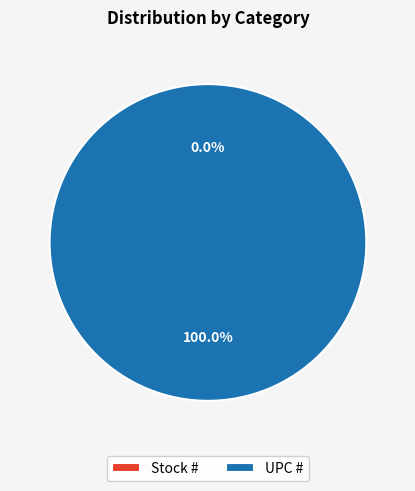

What percentage is NOT represented by Stock #?

100.0%